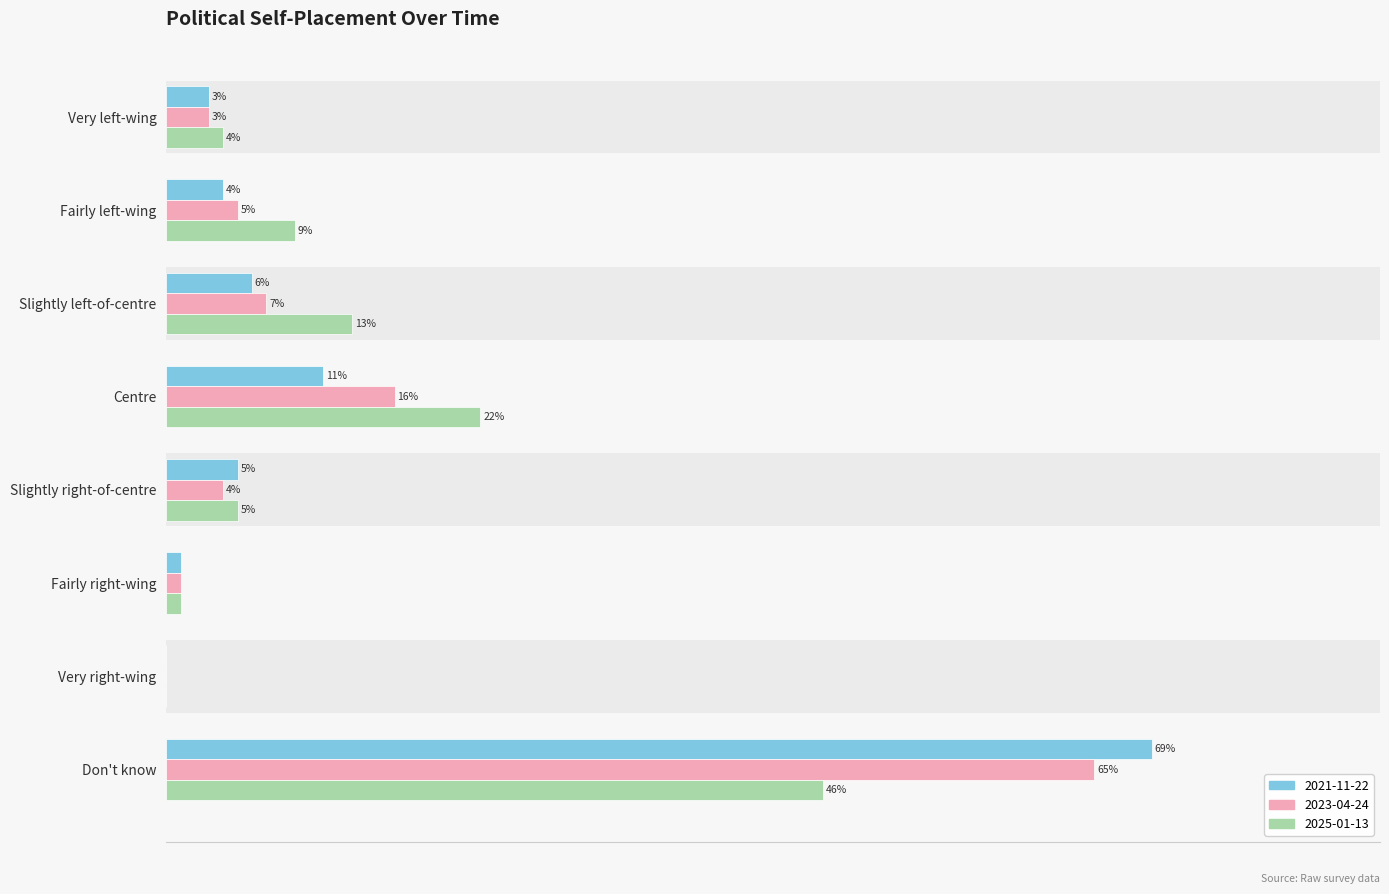

Is the value of 2023-04-24 at Centre greater than the value of 2021-11-22 at Don't know?

No